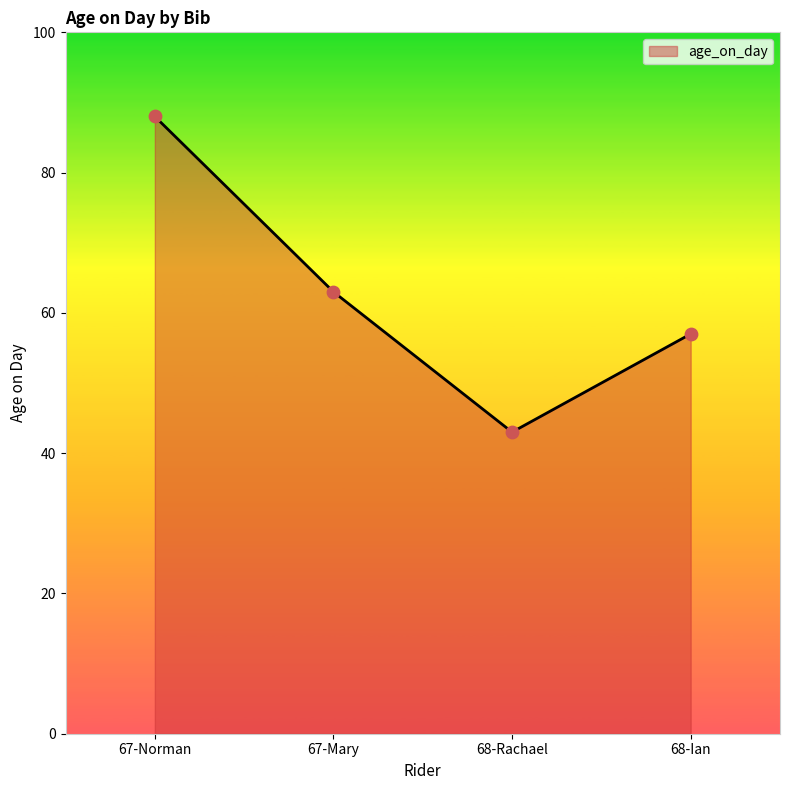

What is the change in value from 67-Norman to 68-Ian?

-31